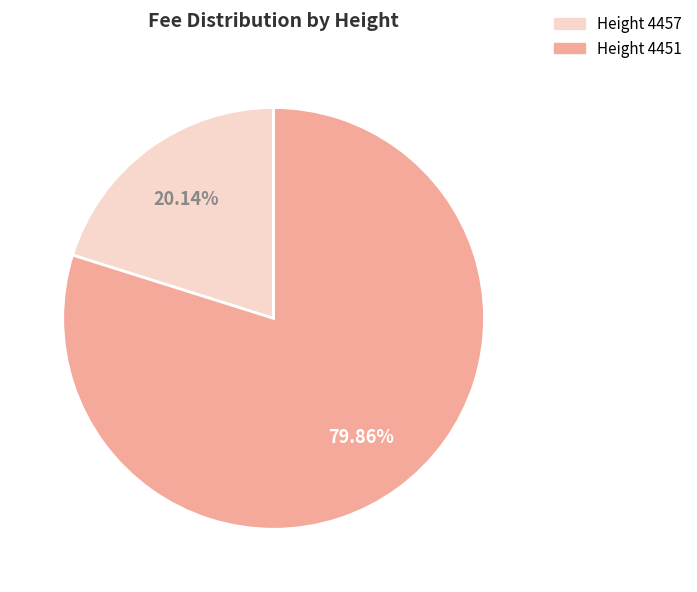

Is there a majority slice in this chart?

Yes